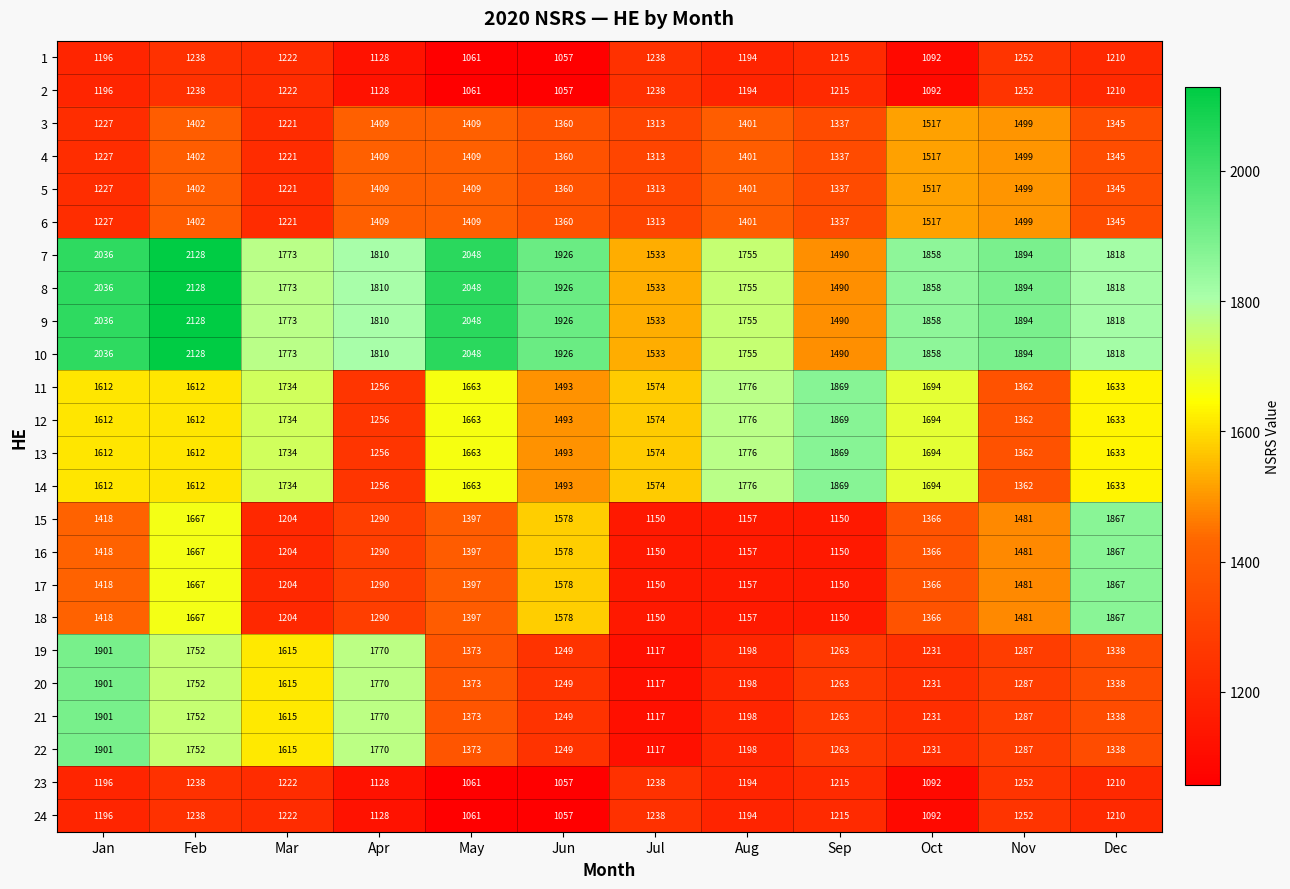

What is the total value across all series at Jul?

31700